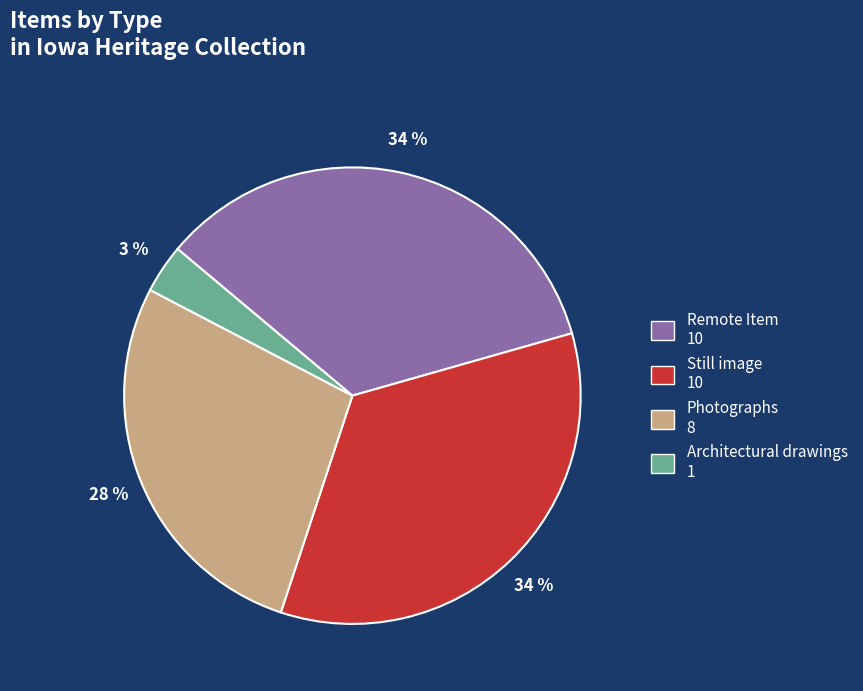

Between Still image 10 and Photographs 8, which is larger?

Still image 10